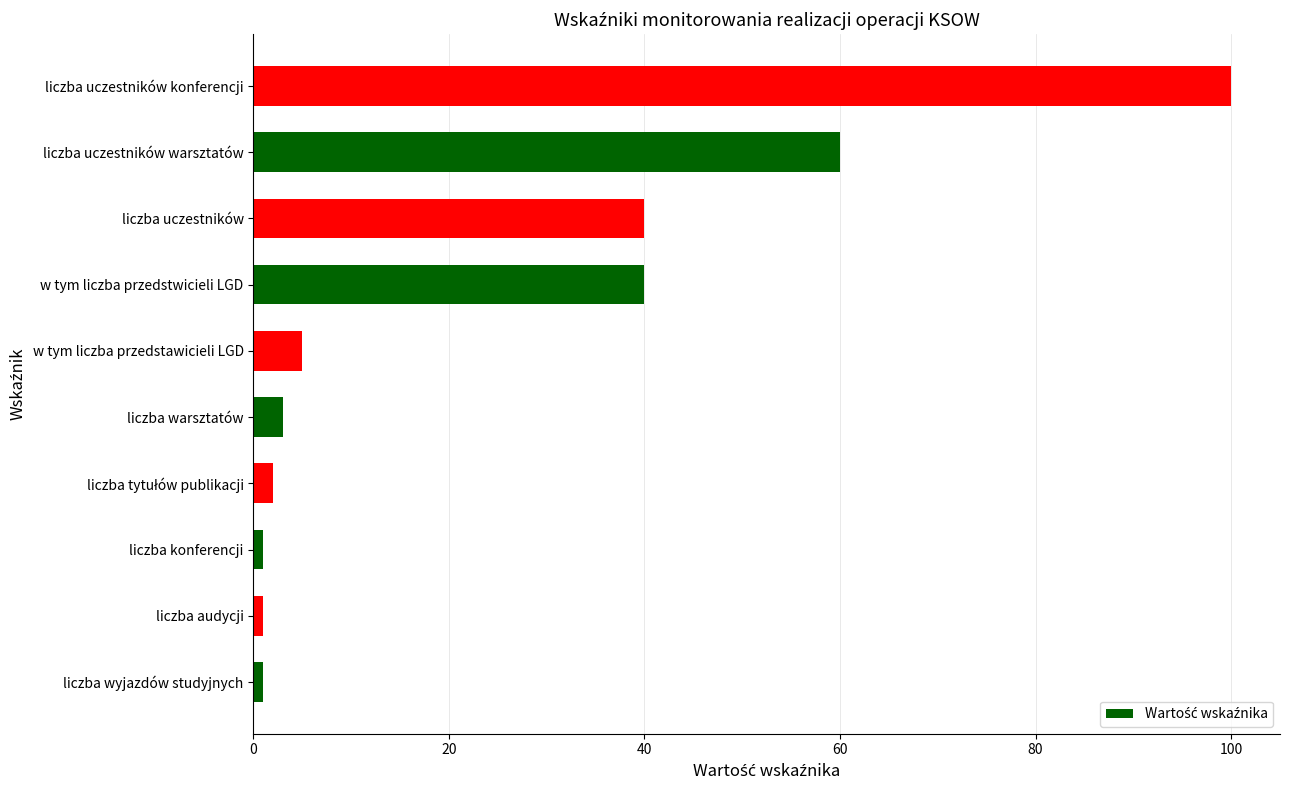

Approximately how many times larger is the value at liczba uczestników warsztatów compared to liczba warsztatów?

20.0